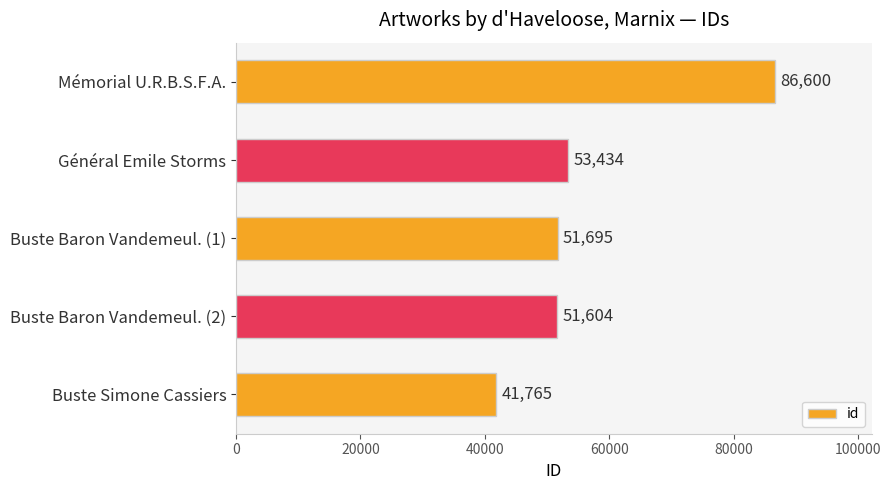

Reading top to bottom, transcribe all the data shown in this chart.

Mémorial U.R.B.S.F.A.=86600	Général Emile Storms=53434	Buste Baron Vandemeul. (1)=51695	Buste Baron Vandemeul. (2)=51604	Buste Simone Cassiers=41765